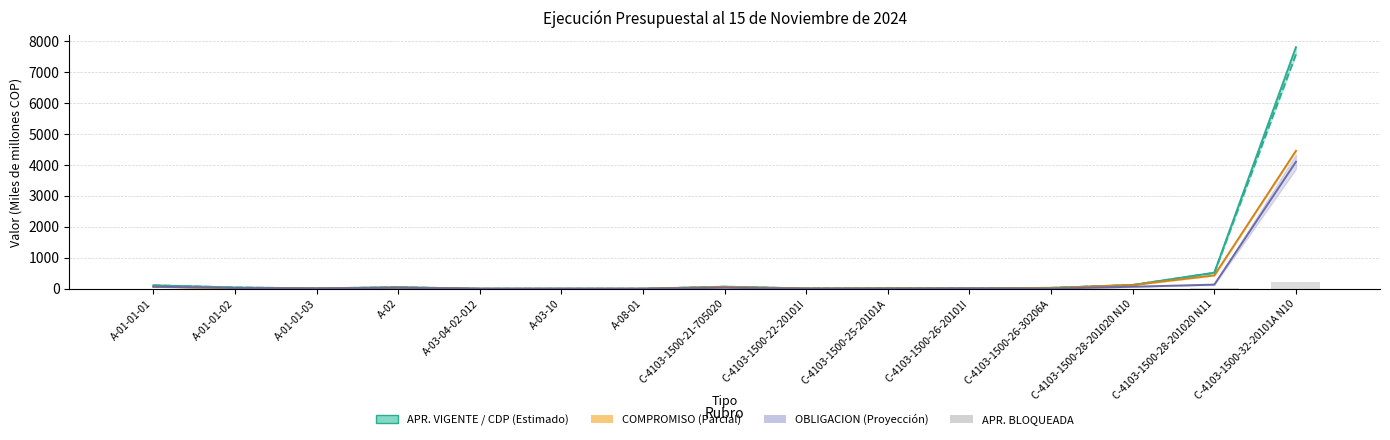

How many bars are there in total?

75